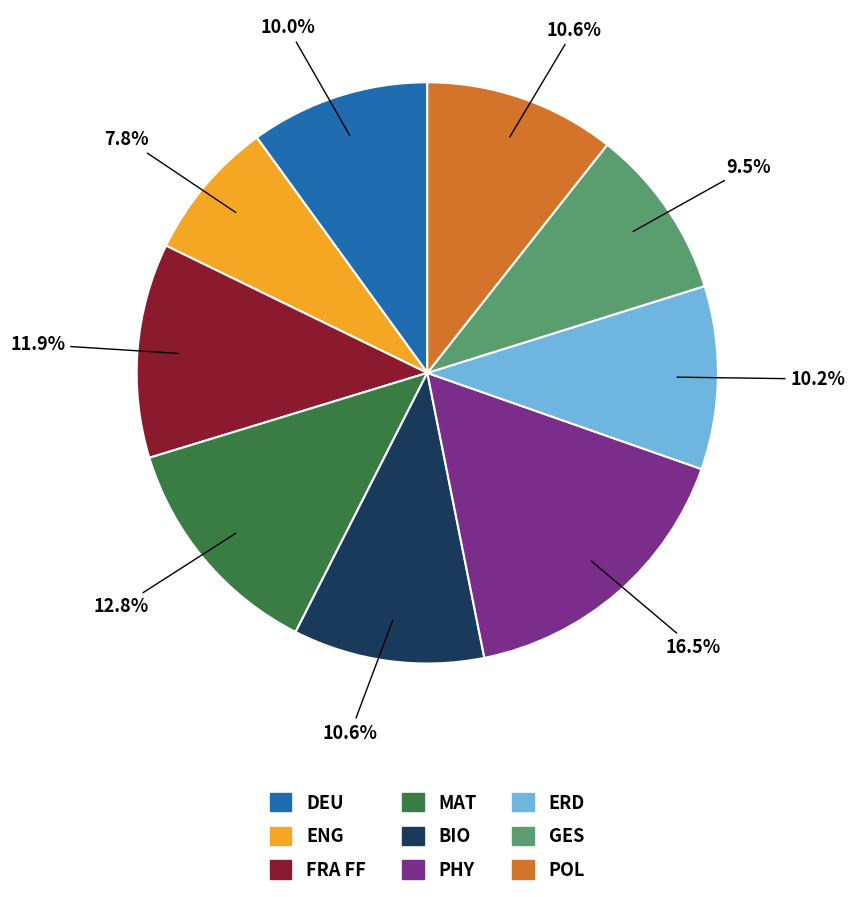

Count the number of slices in the pie.

9